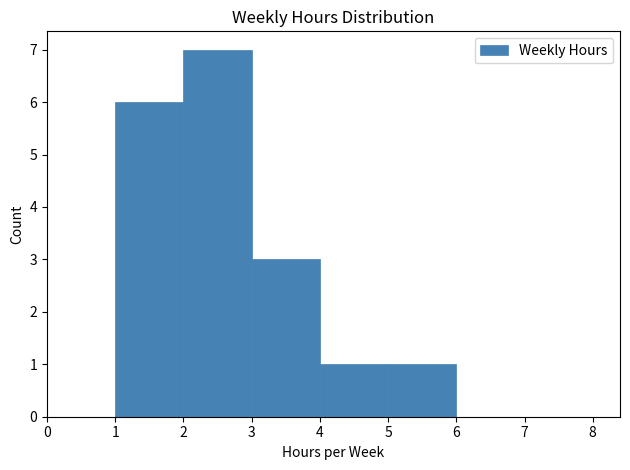

Reading left to right, transcribe this chart: for each bar, give the range it covers on the x-axis and its height. The values are not printed on the chart, so give them approximately, as read against the axis.

0 to 1: 0
1 to 2: 6
2 to 3: 7
3 to 4: 3
4 to 5: 1
5 to 6: 1
6 to 7: 0
7 to 8: 0